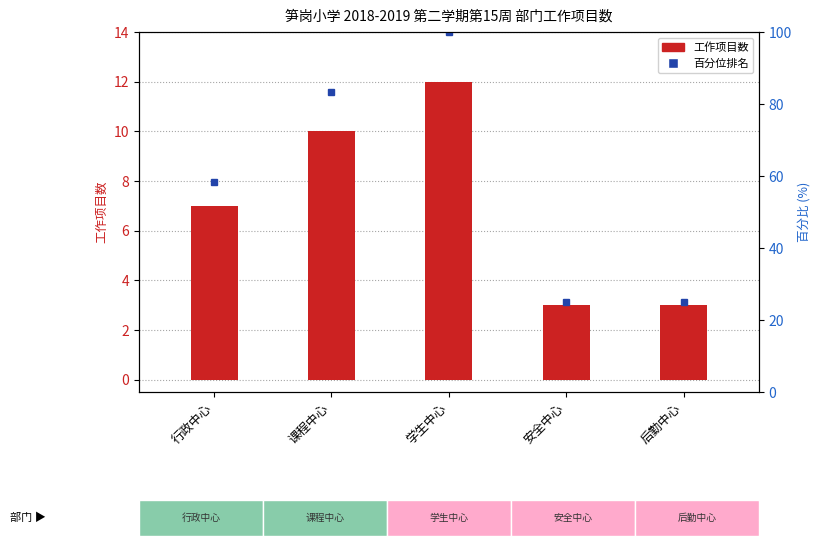

The chart shows a value of 3 at 安全中心. True or false?

True